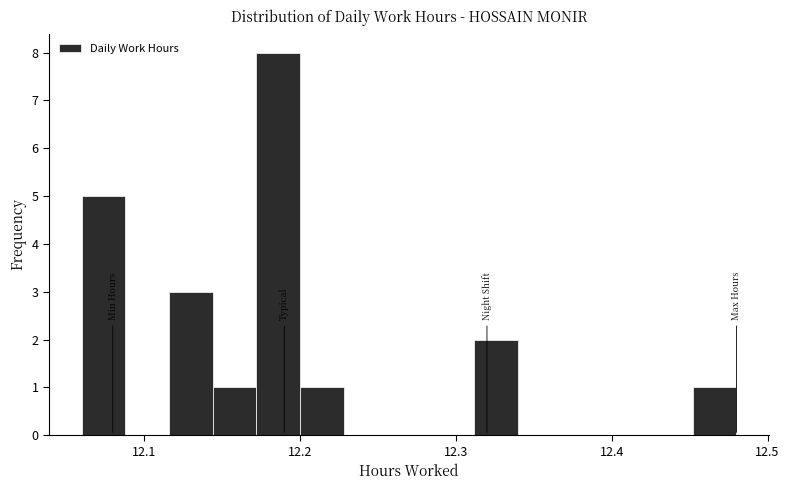

Around what value on the x-axis is the tallest bar? Give the approximate position of its centre, as read against the axis.

12.19